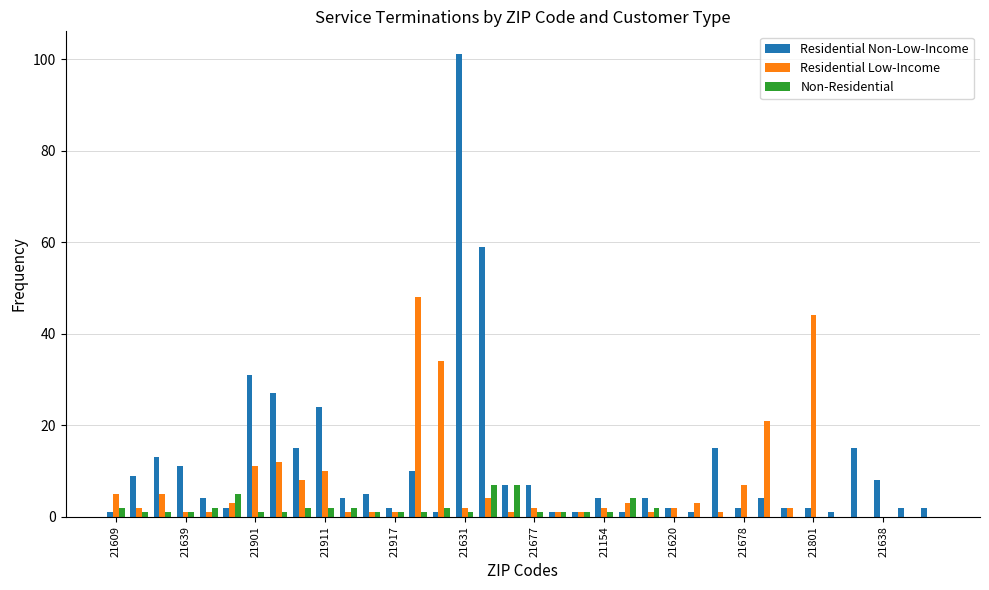

What is the sum of all Residential Low-Income values?

240